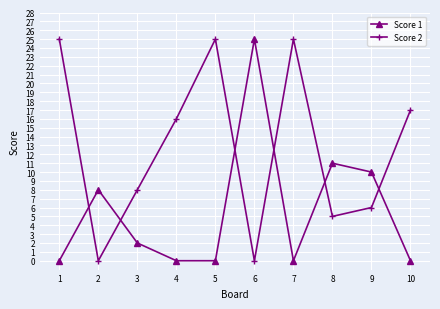

Which category has the highest value in the Score 1 series?

6